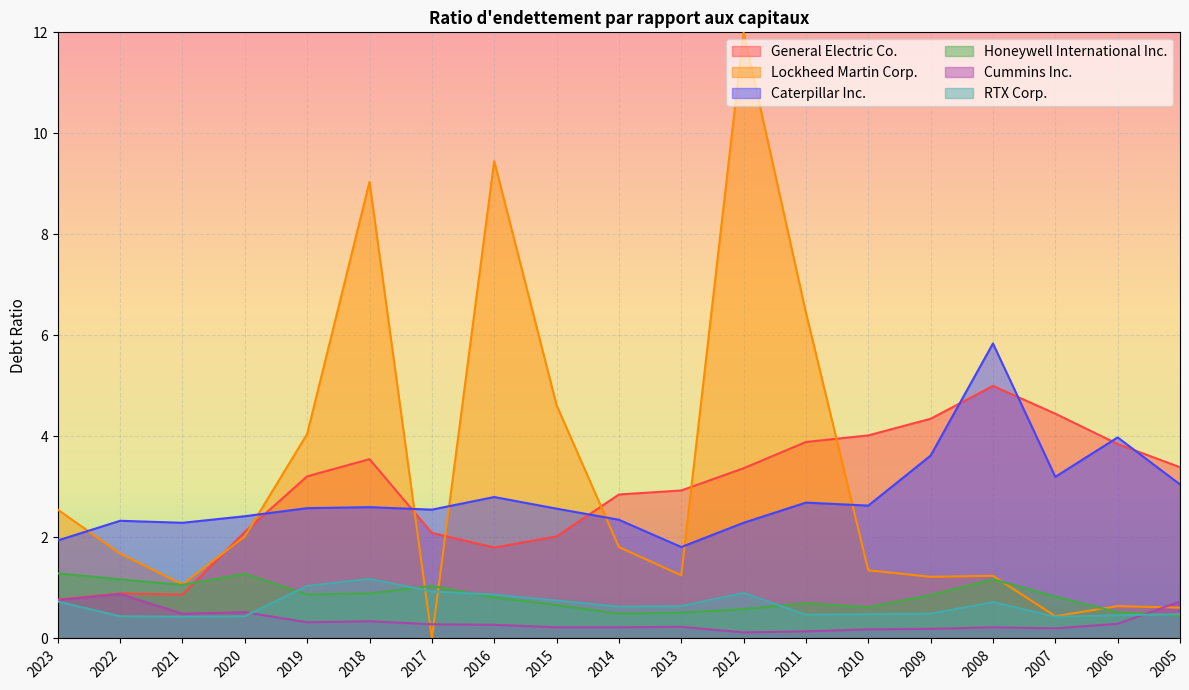

What is the value of the Cummins Inc. point at the 16th from the left?

0.2